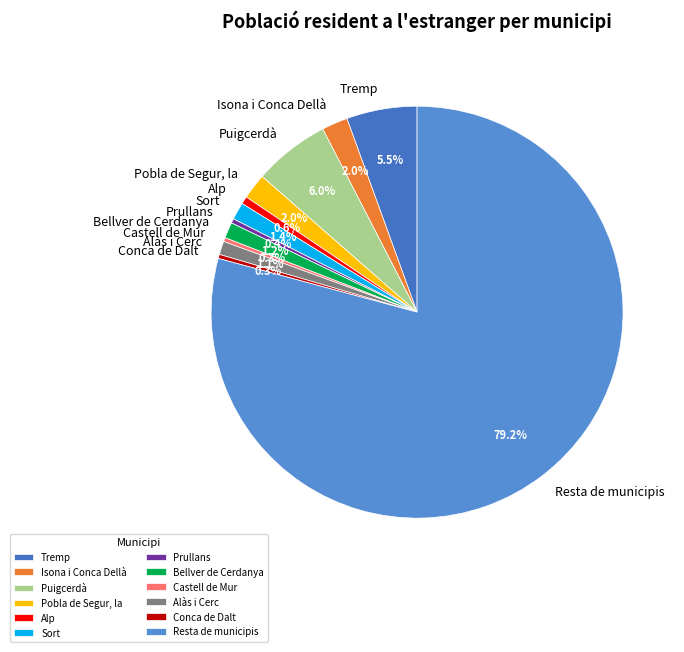

To the nearest percent, what is the difference between the largest and smallest slice percentages?

79%